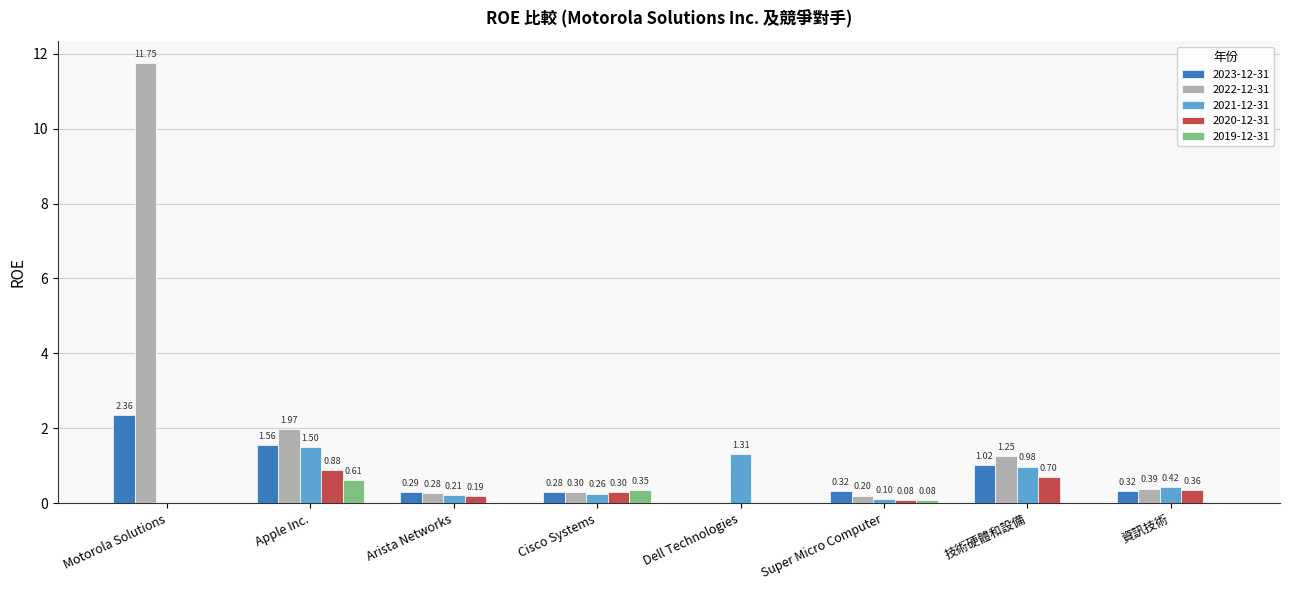

What are all the series names shown in the legend?

2023-12-31, 2022-12-31, 2021-12-31, 2020-12-31, 2019-12-31